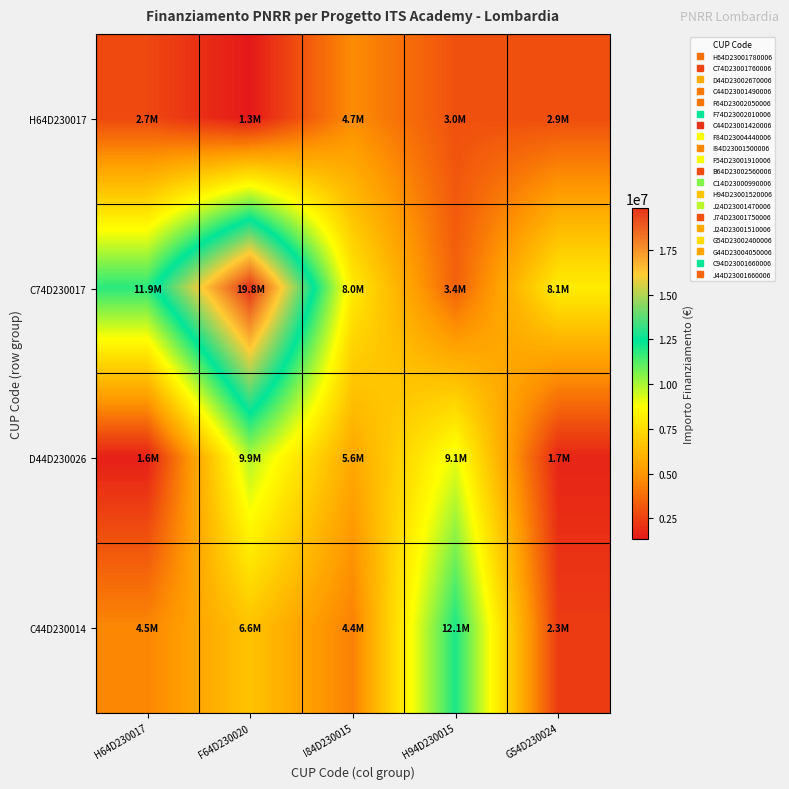

Which series has the widest spread of values?

C74D230017